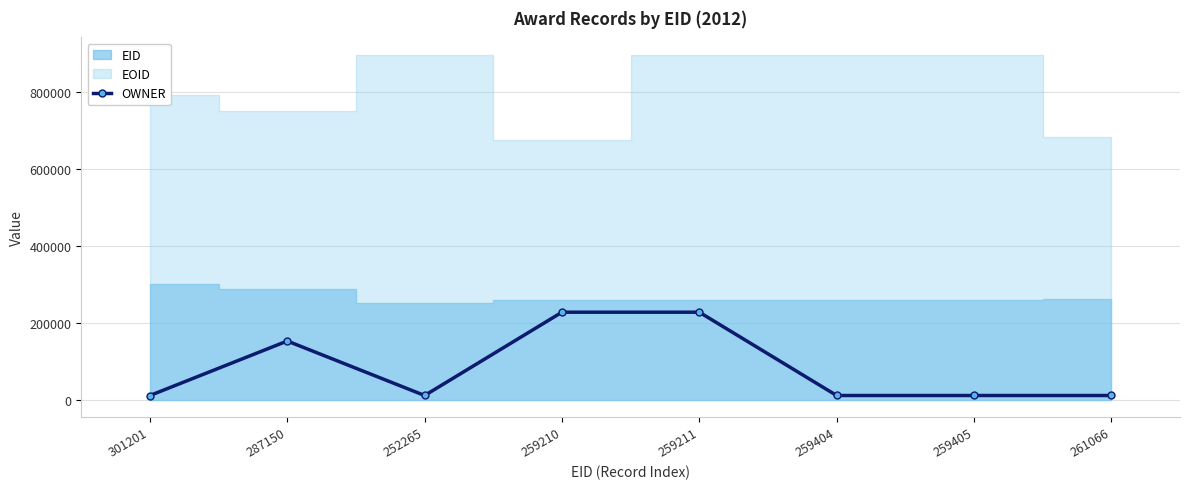

What is the highest value of the OWNER series?

227557